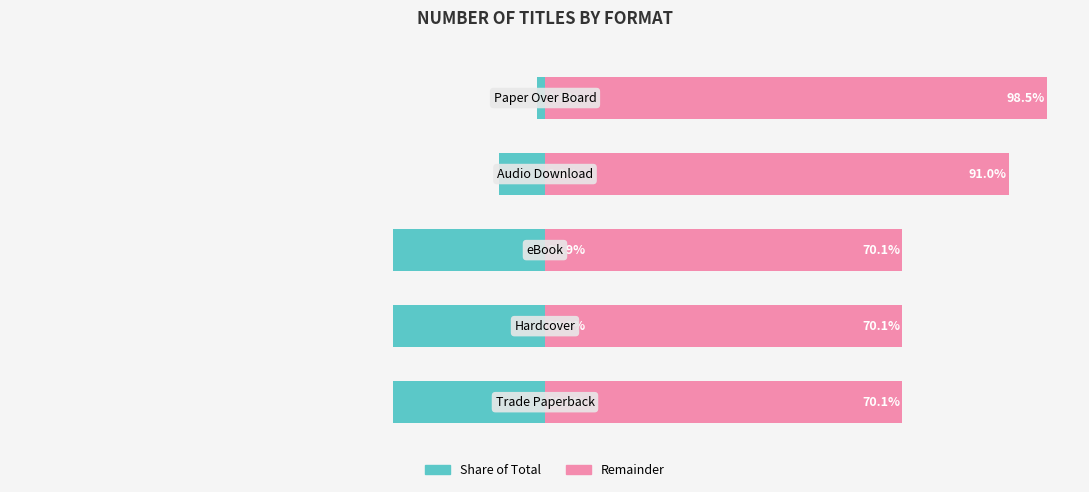

True or false: Share (%) has a value of -5.3 at 3.

False